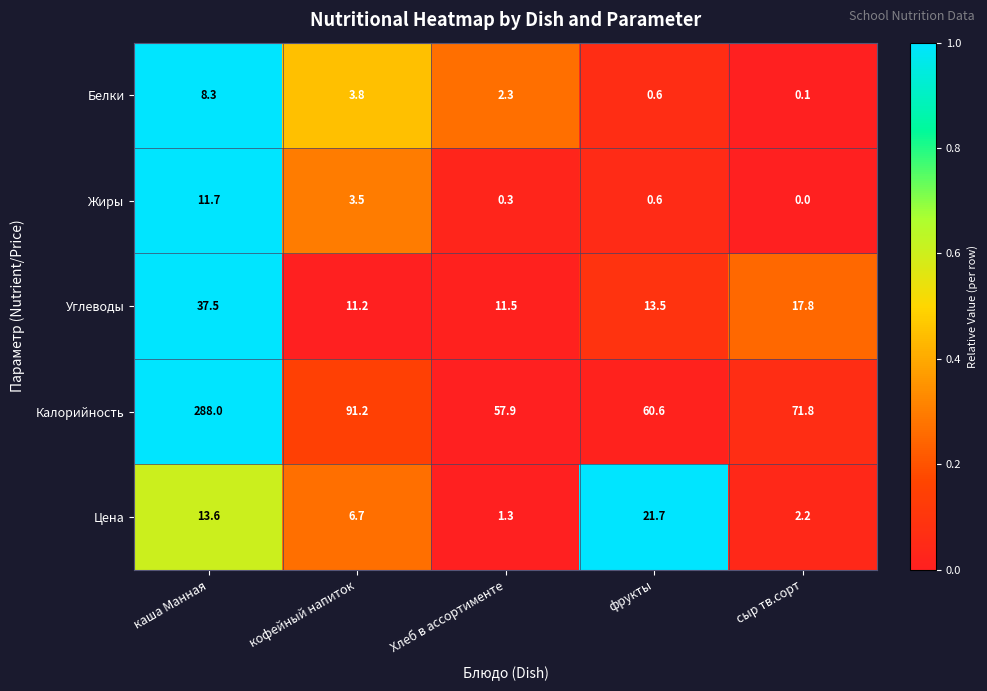

At сыр тв.сорт, list the series in order from largest to smallest.

Калорийность, Углеводы, Цена, Белки, Жиры